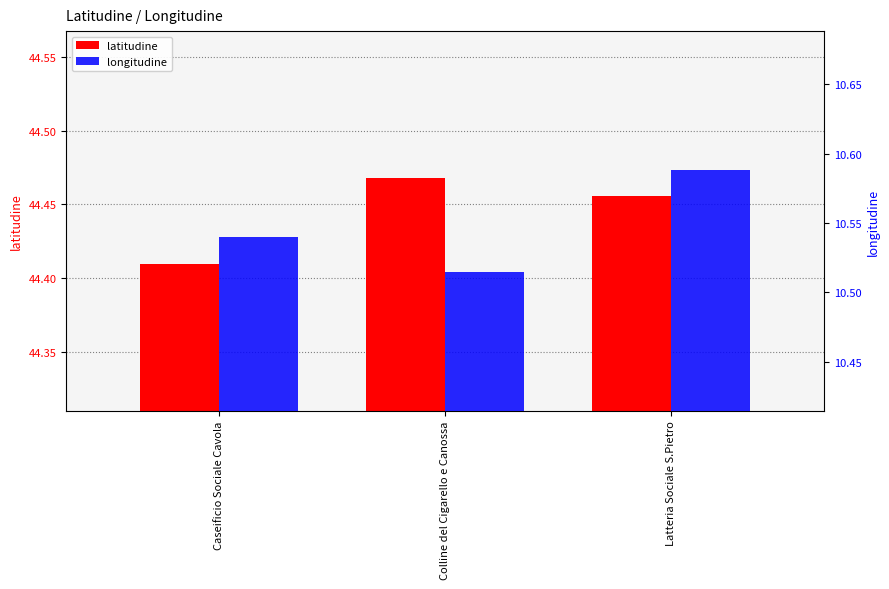

Which series has the largest total across all categories?

latitudine